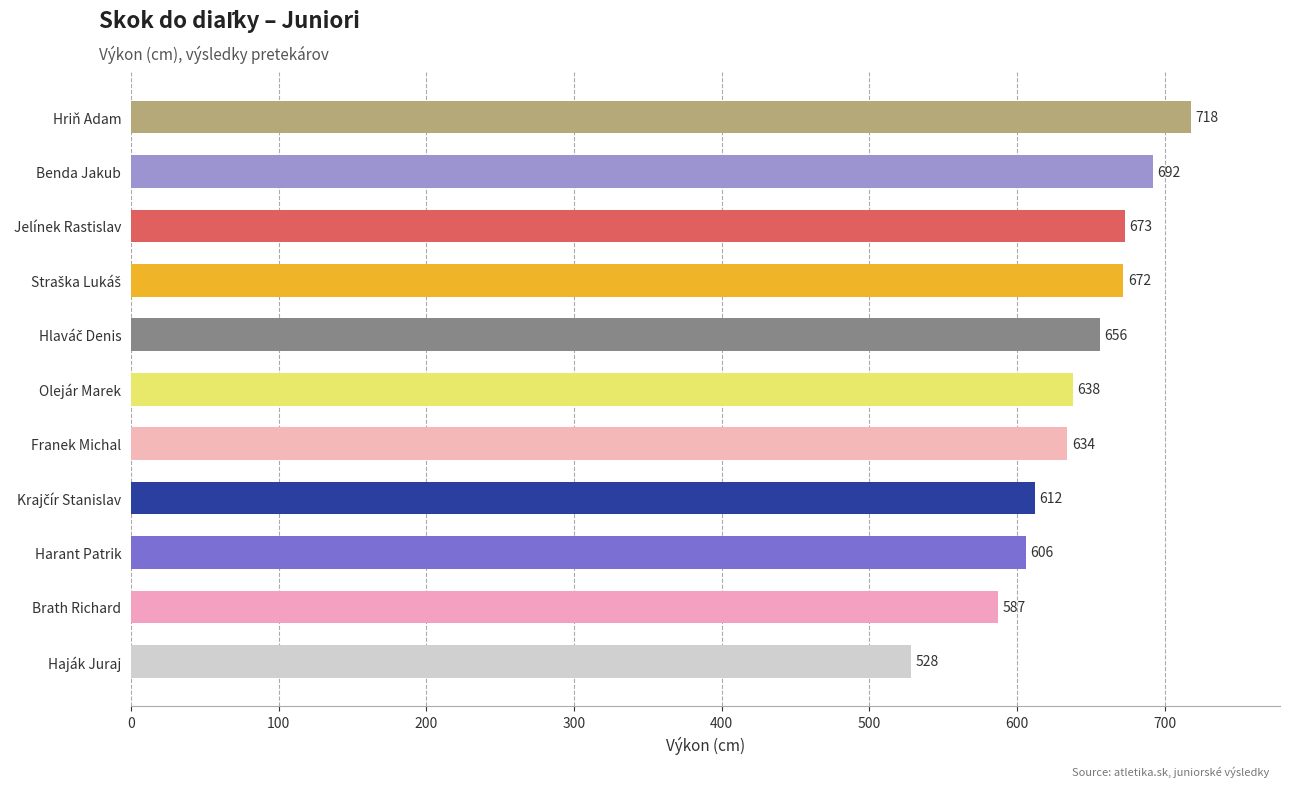

What is the change in value from Haják Juraj to Jelínek Rastislav?

+145